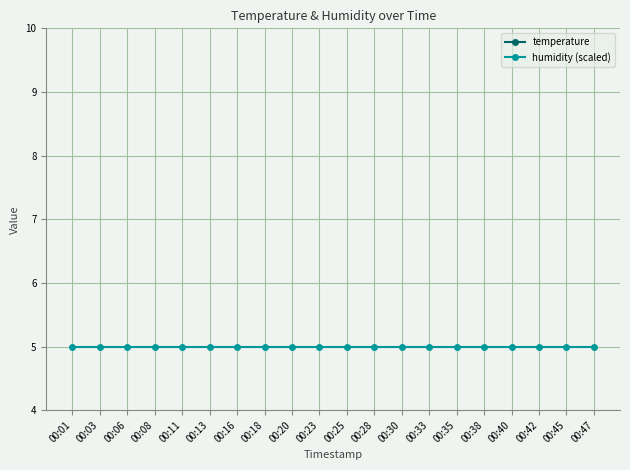

True or false: temperature and humidity (scaled) cross at least once.

False